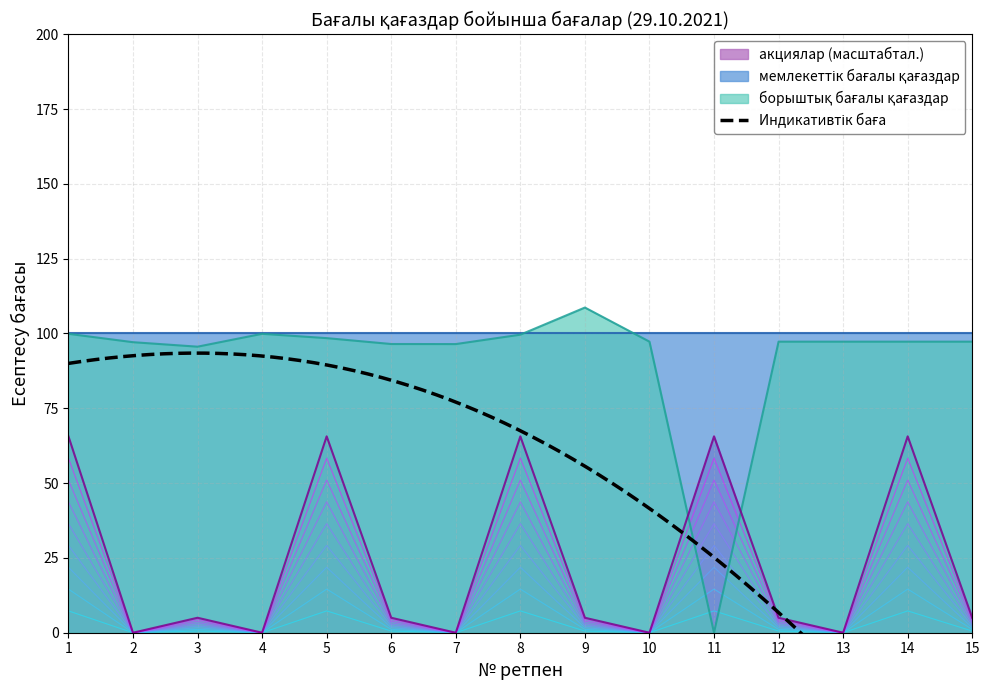

What is the value of the борыштық бағалы қағаздар point at the 12th from the left?

97.3